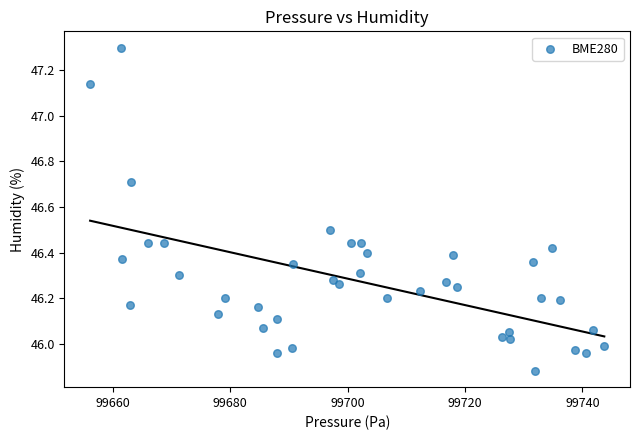

What is the range of Y values (max minus min)?

1.4